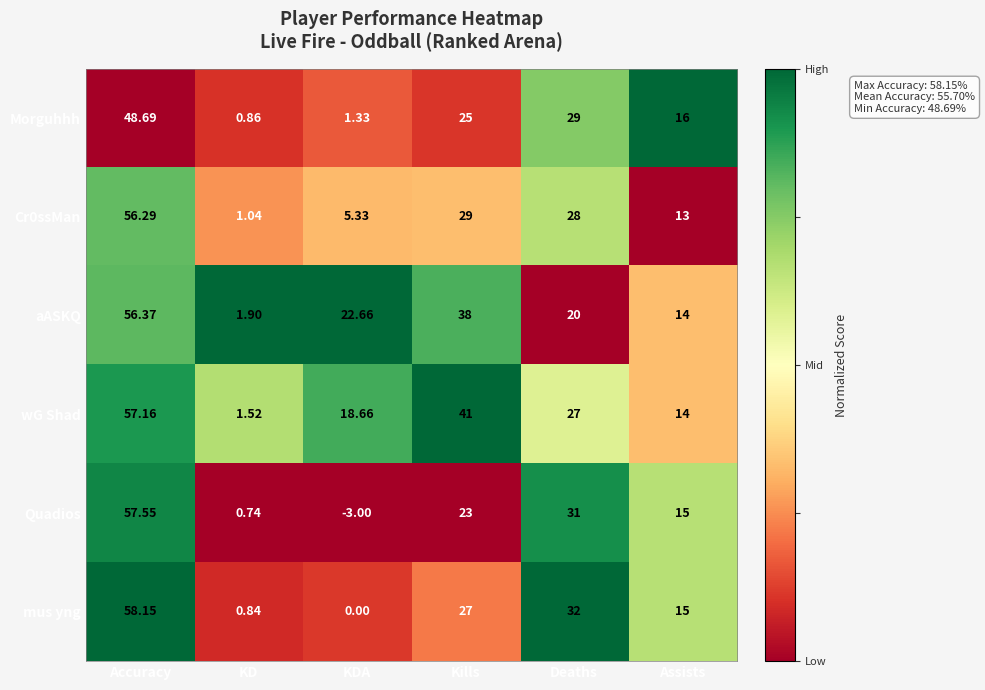

Rank the categories by mus yng value from highest to lowest.

Accuracy, Deaths, Kills, Assists, KD, KDA